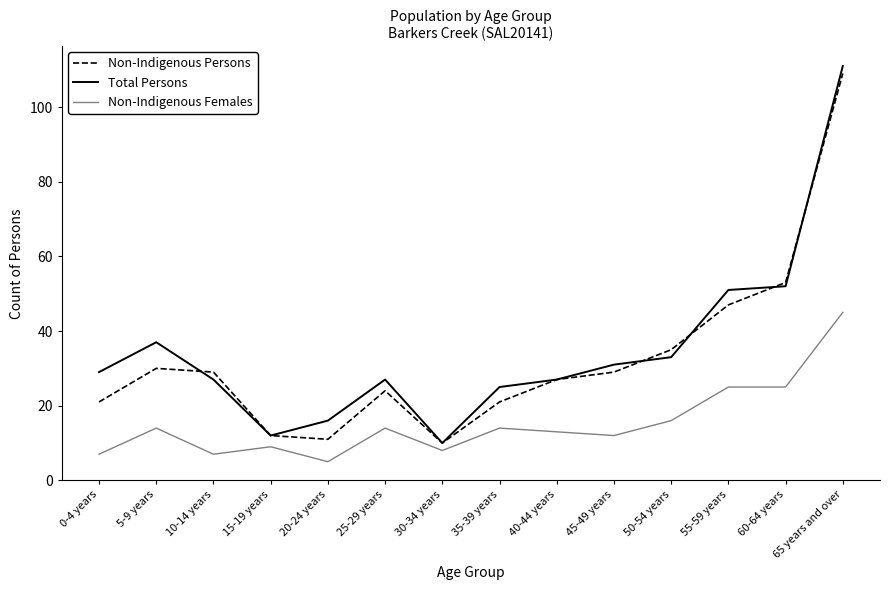

The value of Non-Indigenous Females at 65 years and over is 70. True or false?

False